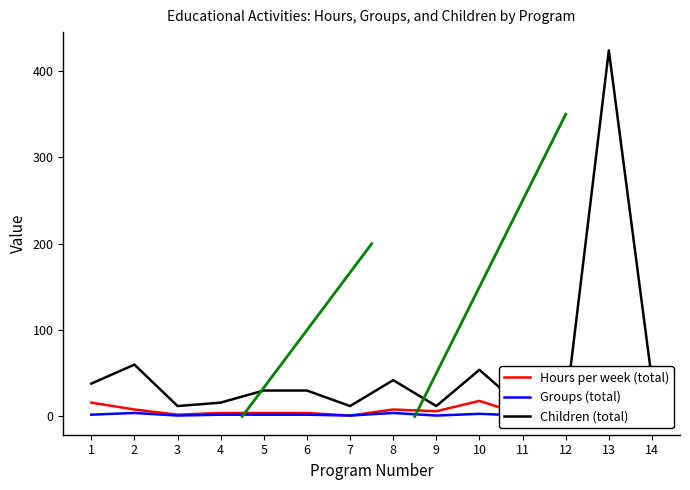

True or false: Groups (total) and Hours per week (total) cross at least once.

False